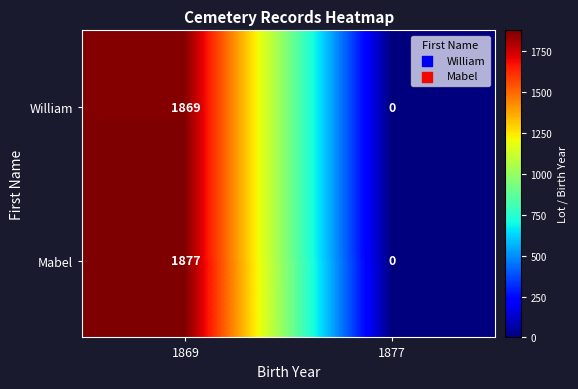

List the series in order of their overall mean, lowest first.

William, Mabel